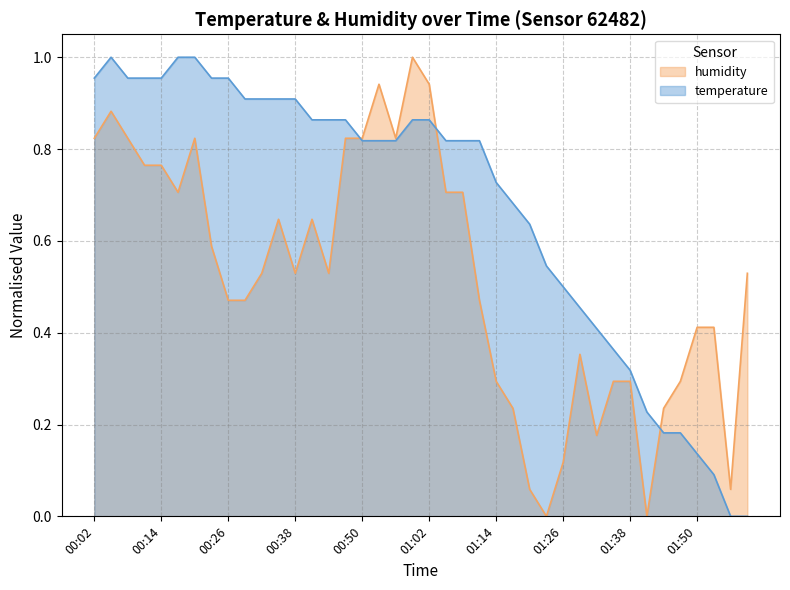

Where do humidity and temperature first cross each other?

00:47 and 00:50